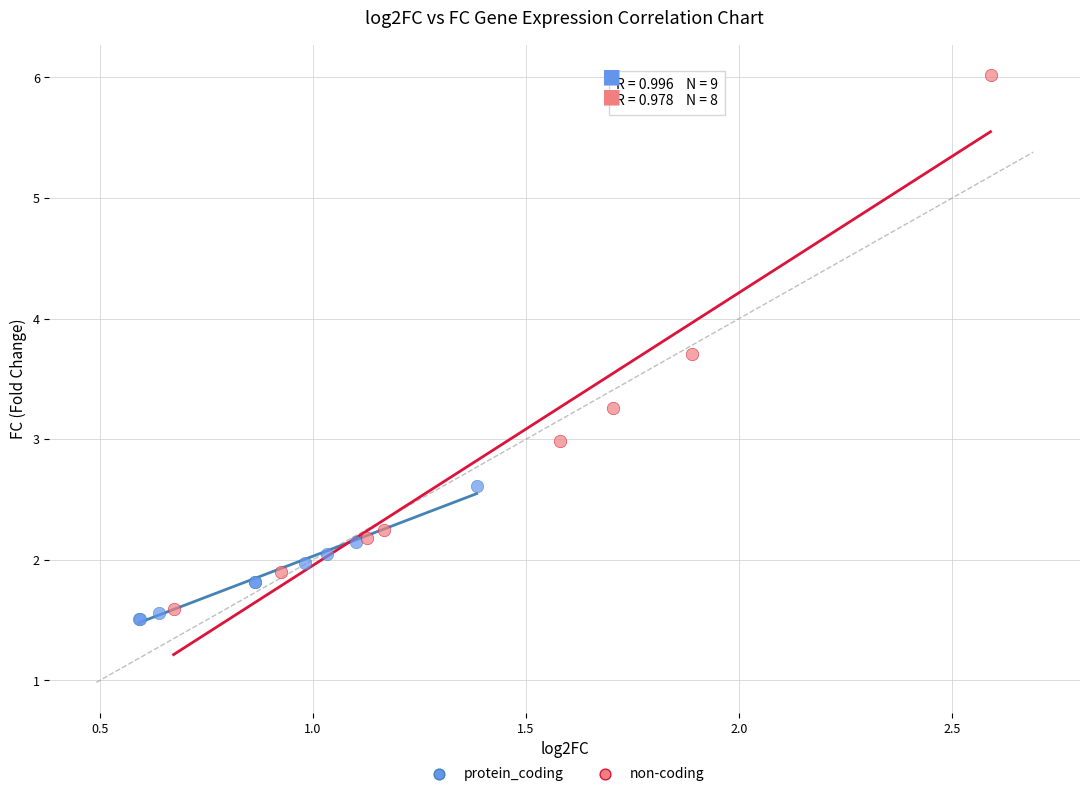

Which series reaches the maximum Y coordinate?

non-coding